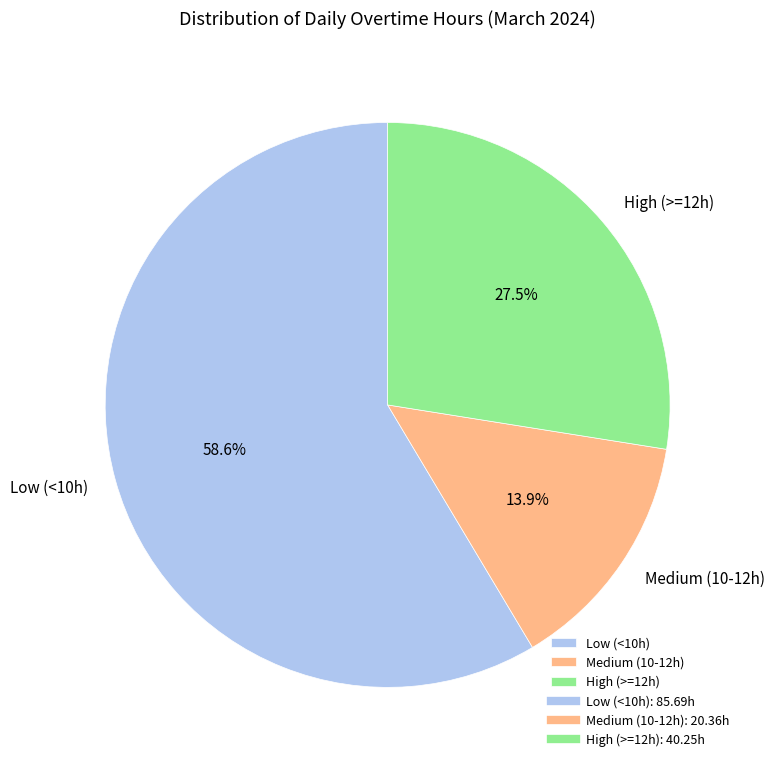

Rank the categories by value from lowest to highest.

Medium (10-12h), High (>=12h), Low (<10h)